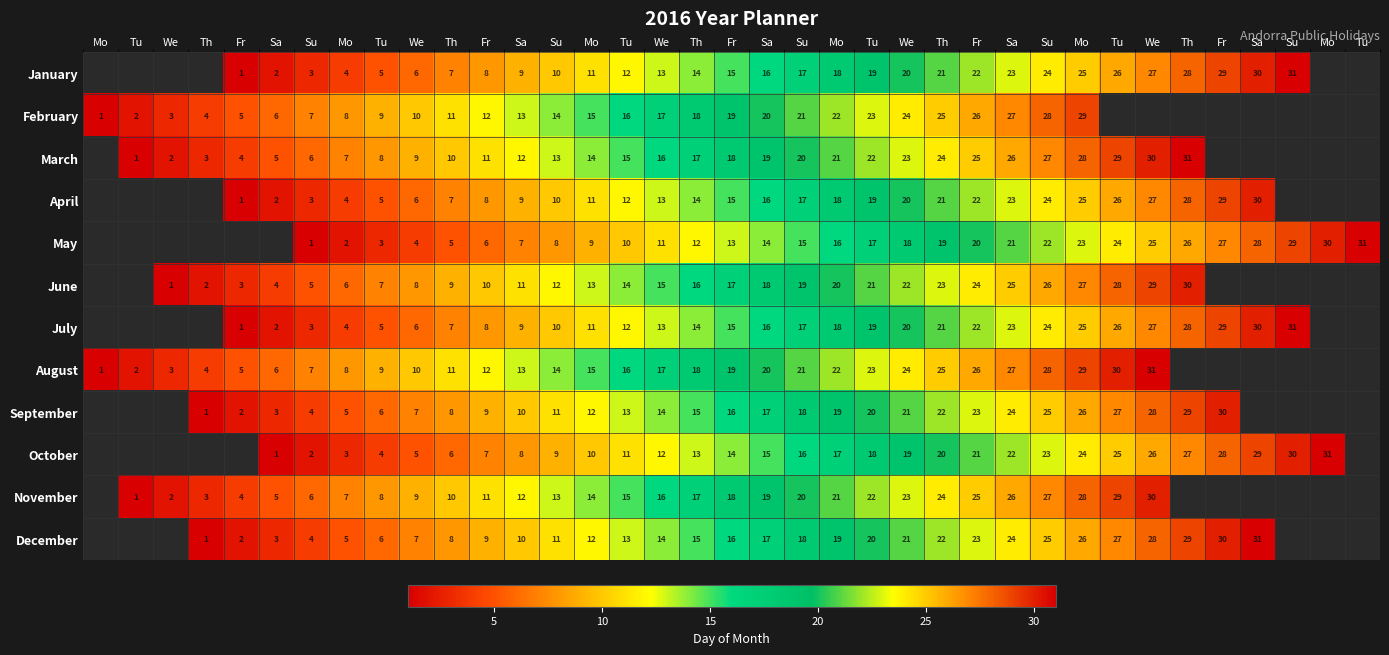

The September series shows 9.0 at Fr. True or false?

True